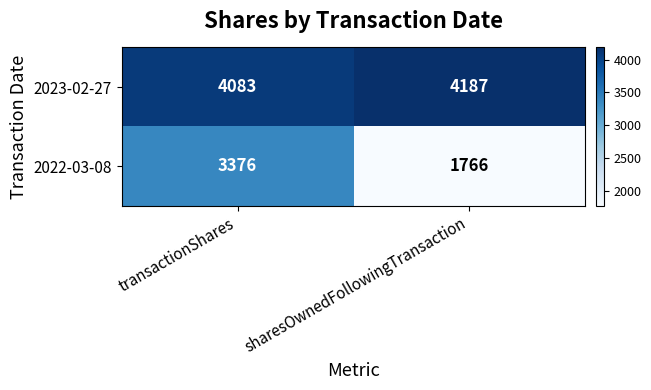

At how many categories does at least one series exceed 3429?

2